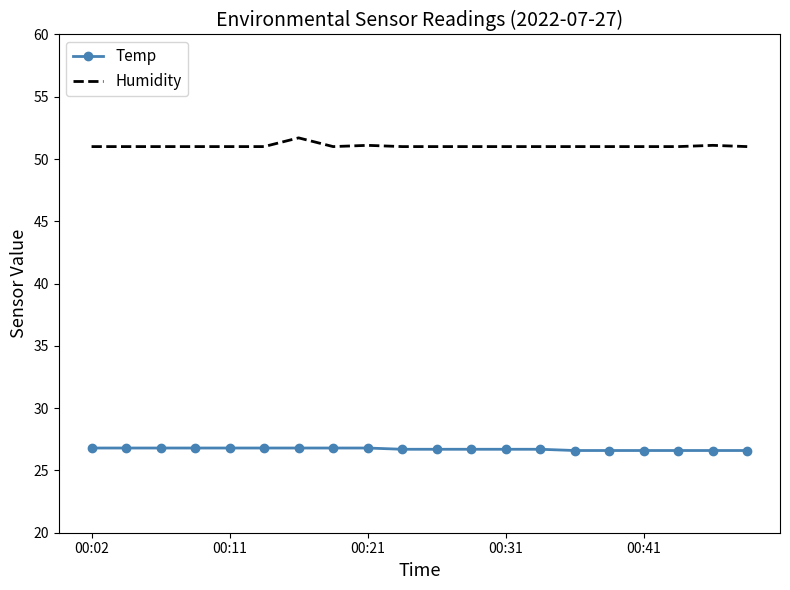

Rank the series by their maximum value, from highest to lowest.

Humidity, Temp